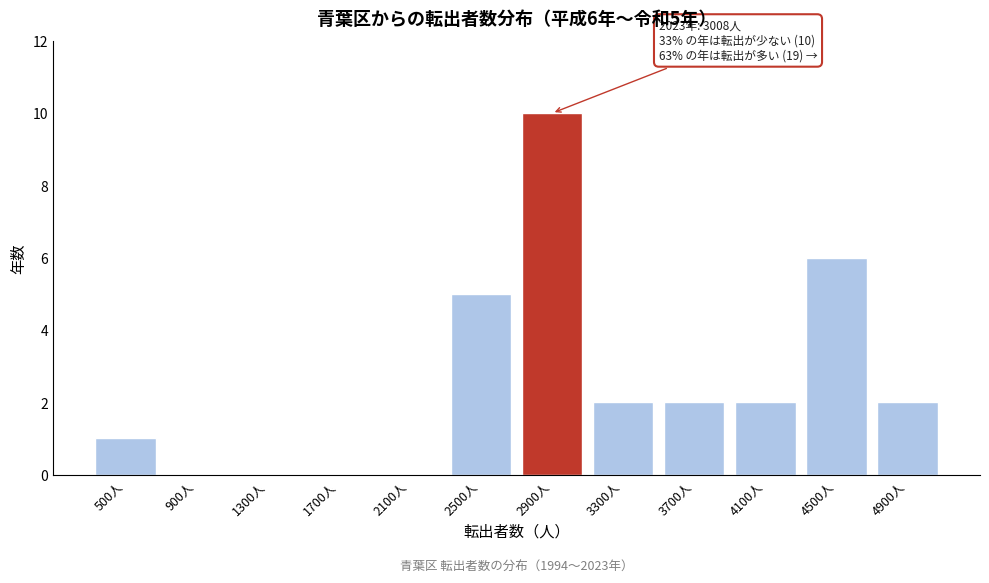

Reading left to right, list all the values displayed in this chart.

500人=1	900人=0	1300人=0	1700人=0	2100人=0	2500人=5	2900人=10	3300人=2	3700人=2	4100人=2	4500人=6	4900人=2